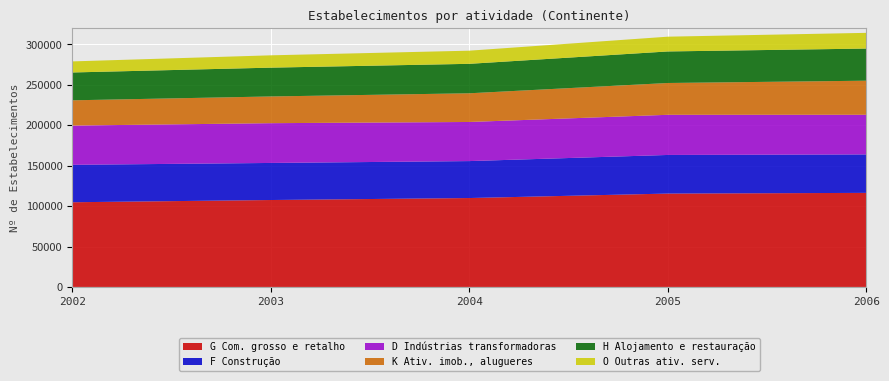

Reading right to left, extract all data points from this chart.

G Com. grosso e retalho: 116338	115466	109952	107495	104728
F Construção: 47550	47767	45696	45849	46296
D Indústrias transformadoras: 49042	49664	48374	49182	48550
K Ativ. imob., alugueres: 42151	39341	35487	33055	31230
H Alojamento e restauração: 39739	39017	36434	35631	34442
O Outras ativ. serv.: 19438	18267	16259	15236	13683